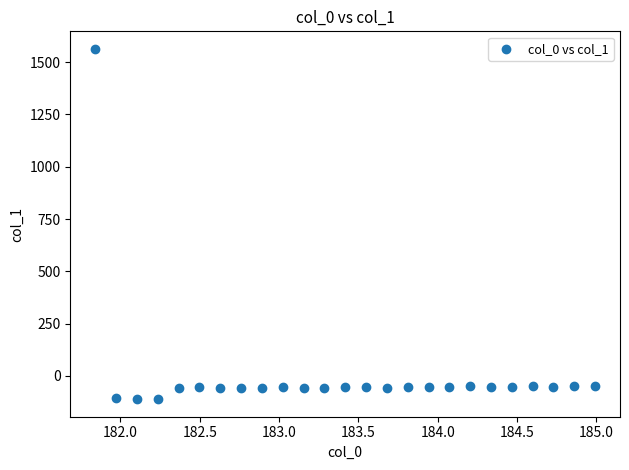

What is the range of Y values (max minus min)?

1674.5